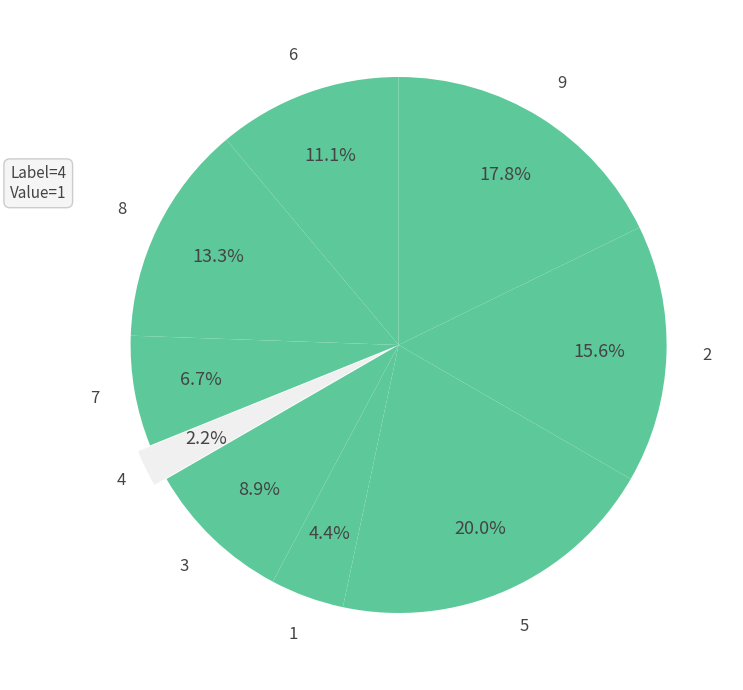

How many segments does this pie chart have?

9